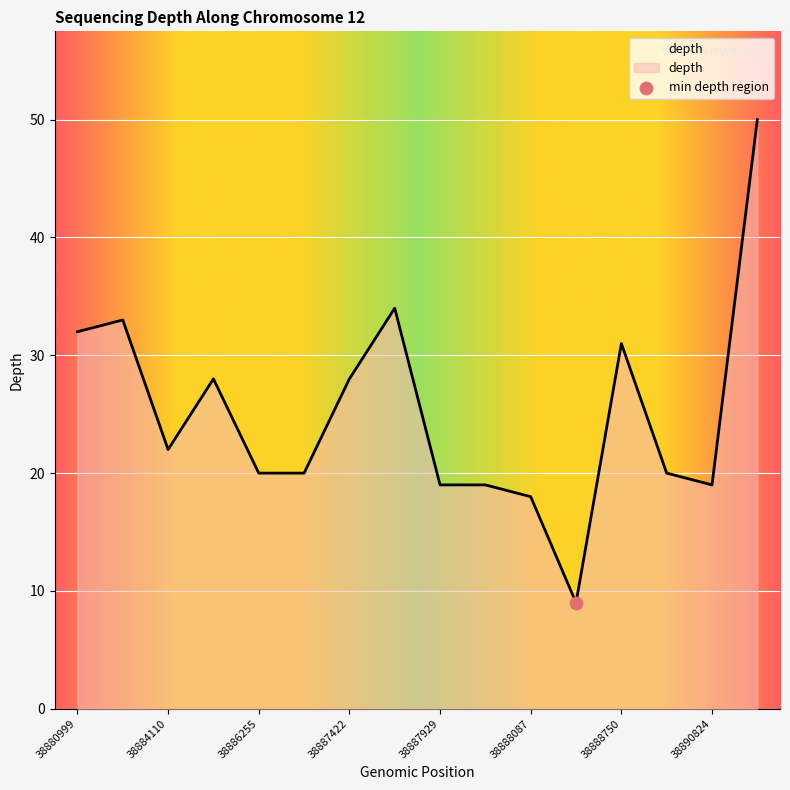

What is the maximum value shown in the chart?

50